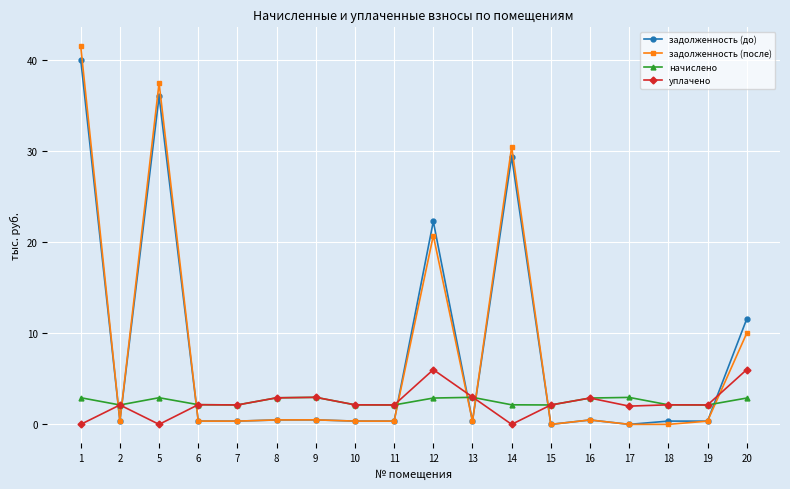

What is the total value across all series at 14?

61.9